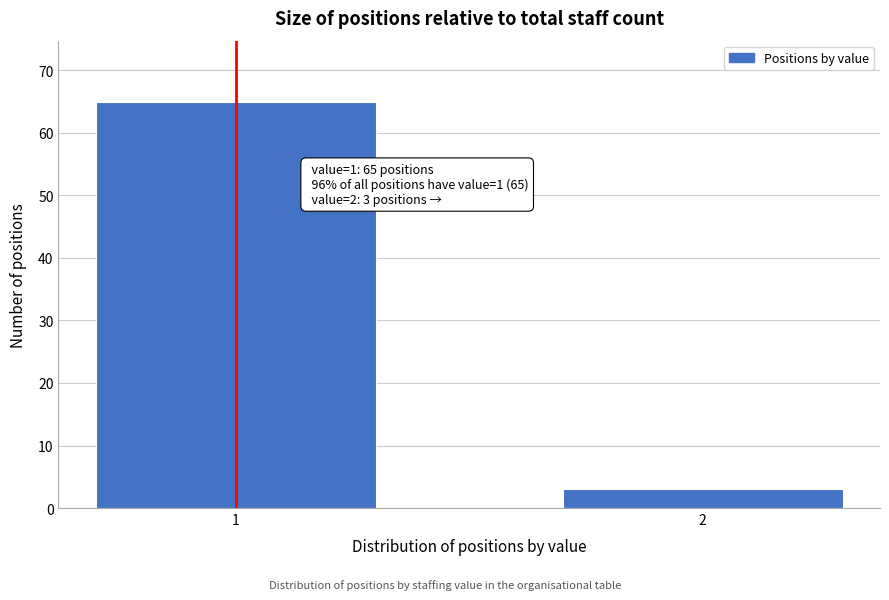

Reading right to left, list all the values displayed in this chart.

3	65